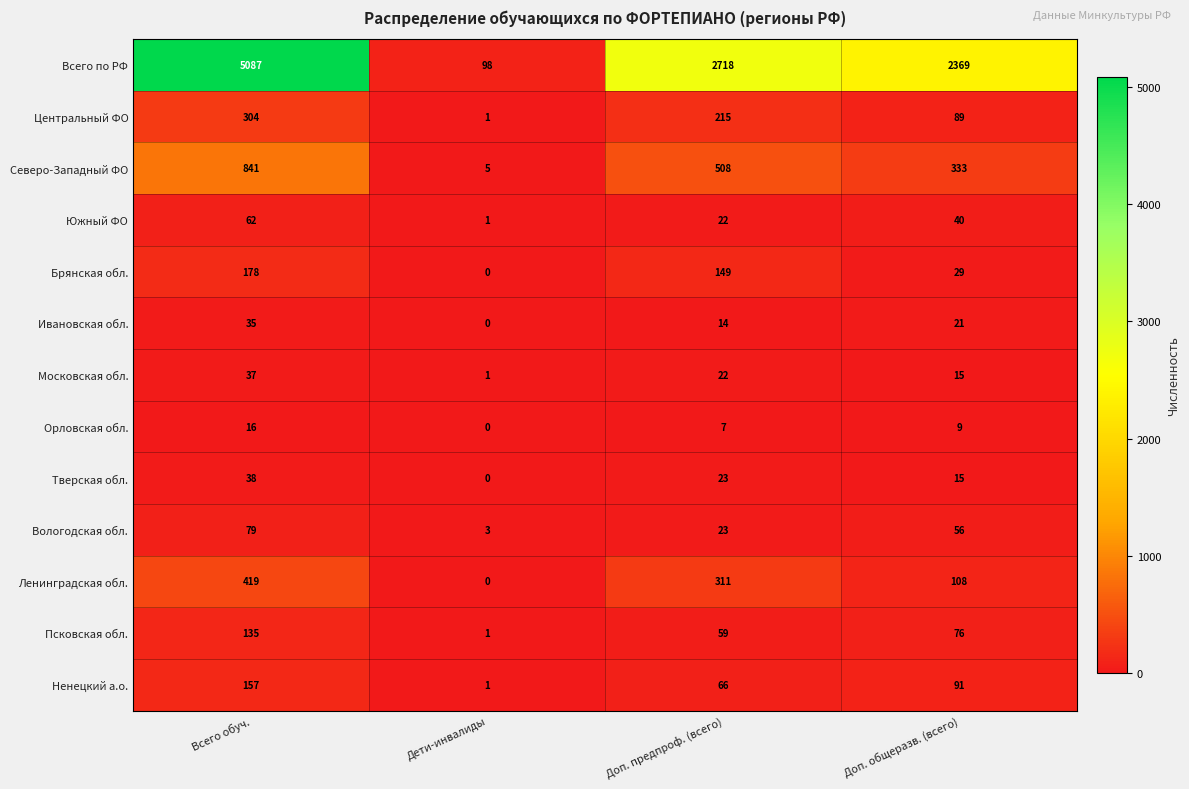

Which category has the lowest value in the Южный ФО series?

Дети-инвалиды